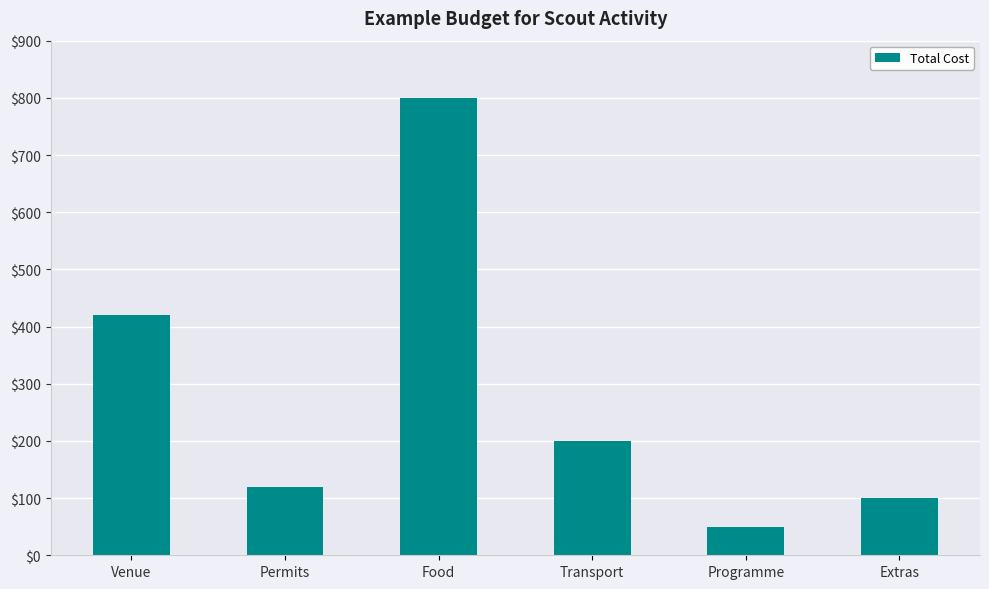

Between Extras and Venue, which is larger?

Venue